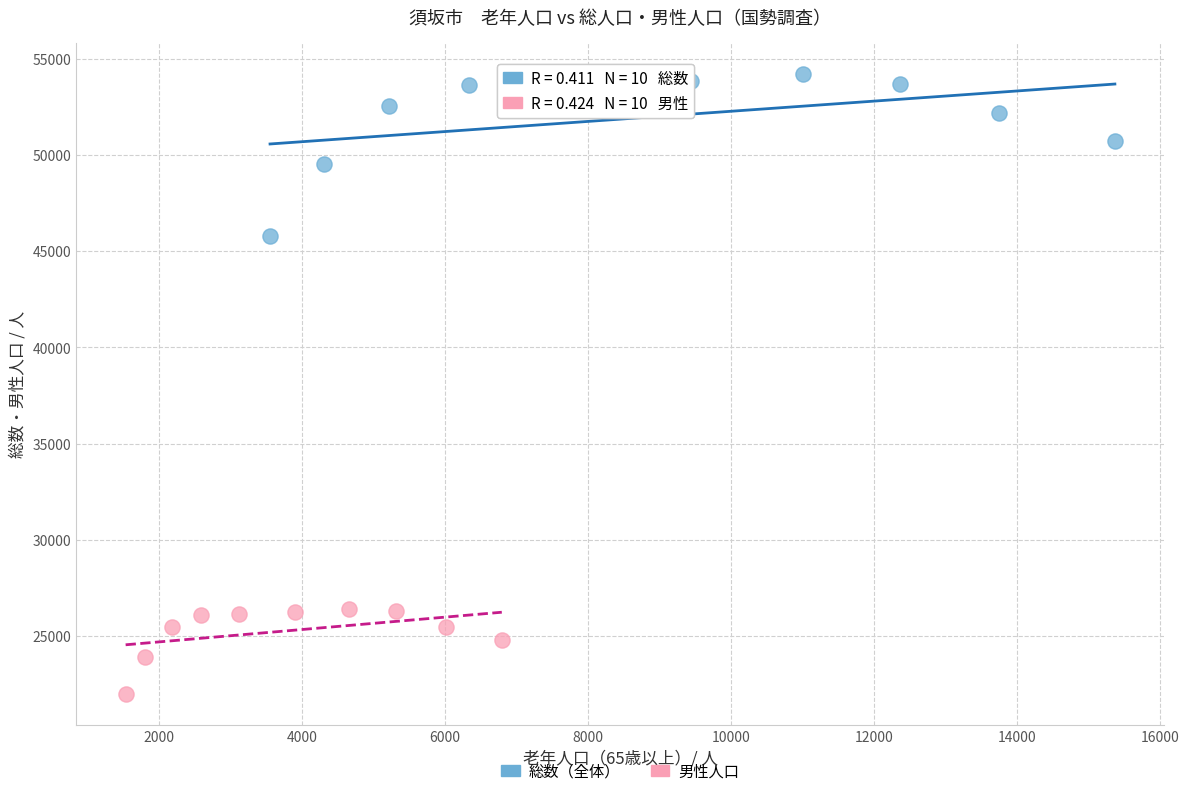

What are all the series names shown in the legend?

総数（全体）, 男性人口